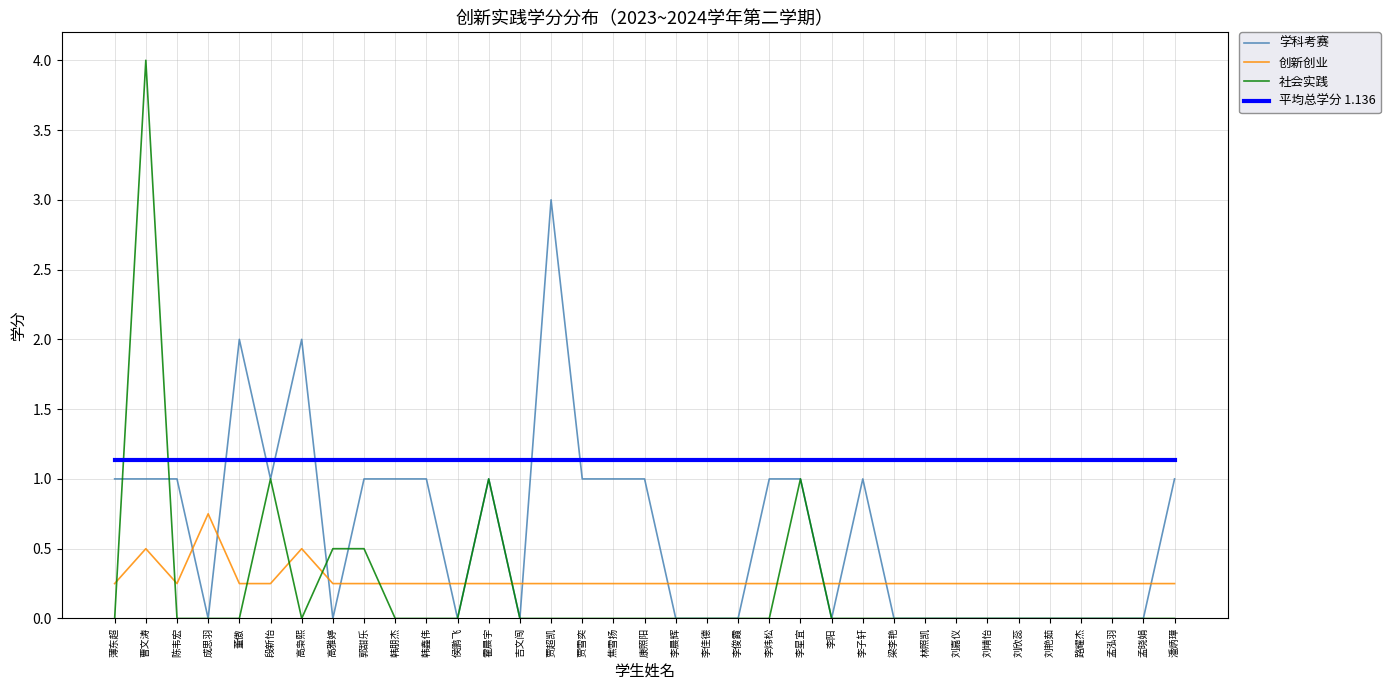

List the series in order of their peak value, highest first.

社会实践, 学科考赛, 平均总学分 1.136, 创新创业